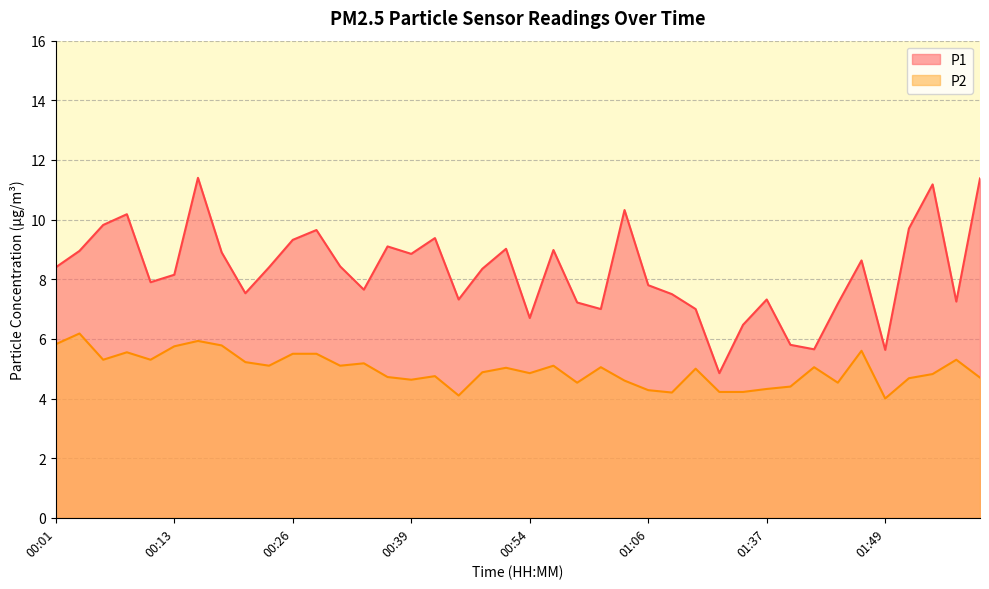

How many values in the P2 series are below 5?

19